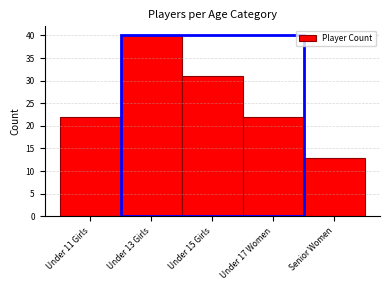

Reading left to right, what are all the values shown in this chart?

Under 11 Girls=22	Under 13 Girls=40	Under 15 Girls=31	Under 17 Women=22	Senior Women=13